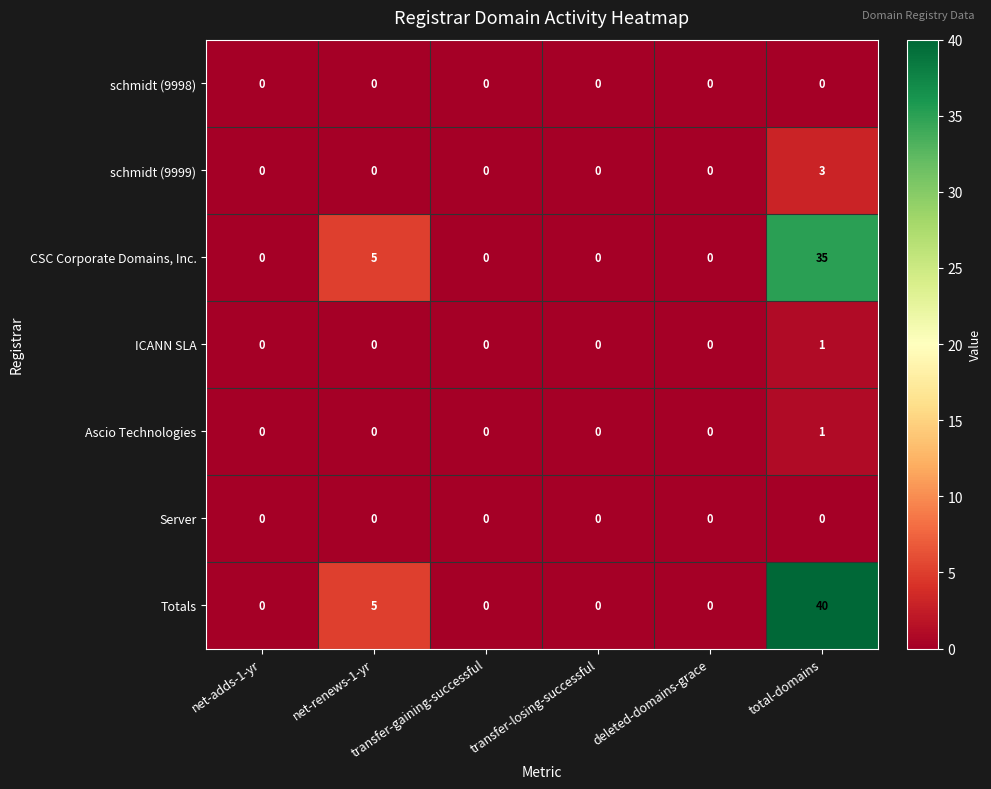

Which series has the widest spread of values?

Totals